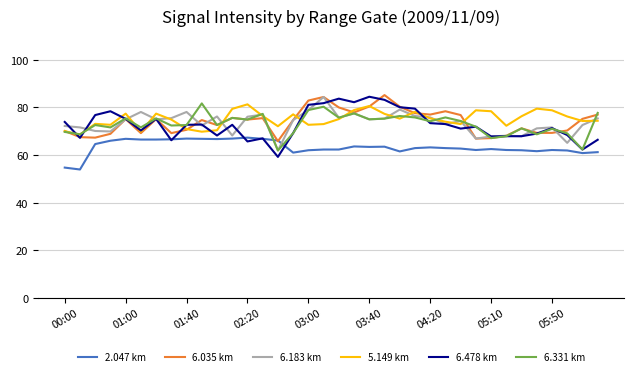

What is the greatest value displayed?

85.2